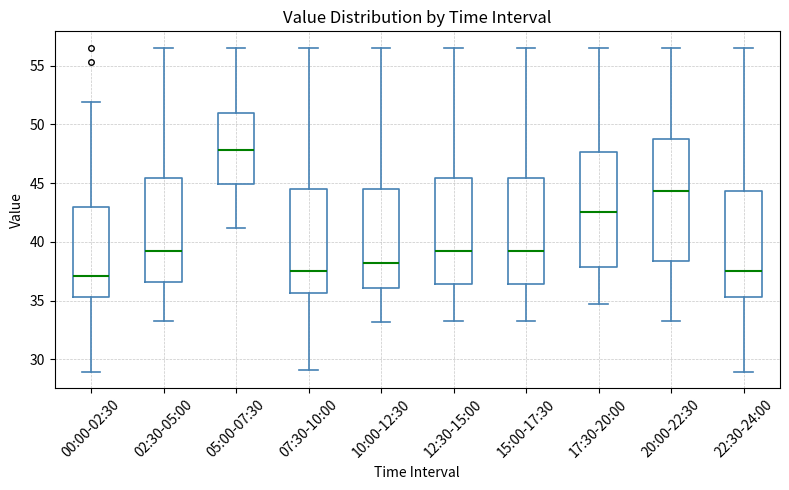

Reading left to right, transcribe this box plot: for each box, give where its median line is, the range the box spans, and where its two whiskers end, as read against the y-axis. The values are not printed on the chart, so give them approximately, as read against the axis.

00:00-02:30: median 37.0, box 35.5 to 43.0, whiskers 29.0 to 52.0
02:30-05:00: median 39.0, box 36.5 to 45.5, whiskers 33.5 to 56.5
05:00-07:30: median 48.0, box 45.0 to 51.0, whiskers 41.0 to 56.5
07:30-10:00: median 37.5, box 35.5 to 44.5, whiskers 29.0 to 56.5
10:00-12:30: median 38.0, box 36.0 to 44.5, whiskers 33.0 to 56.5
12:30-15:00: median 39.0, box 36.5 to 45.5, whiskers 33.5 to 56.5
15:00-17:30: median 39.0, box 36.5 to 45.5, whiskers 33.5 to 56.5
17:30-20:00: median 42.5, box 38.0 to 47.5, whiskers 35.0 to 56.5
20:00-22:30: median 44.5, box 38.5 to 48.5, whiskers 33.5 to 56.5
22:30-24:00: median 37.5, box 35.5 to 44.5, whiskers 29.0 to 56.5